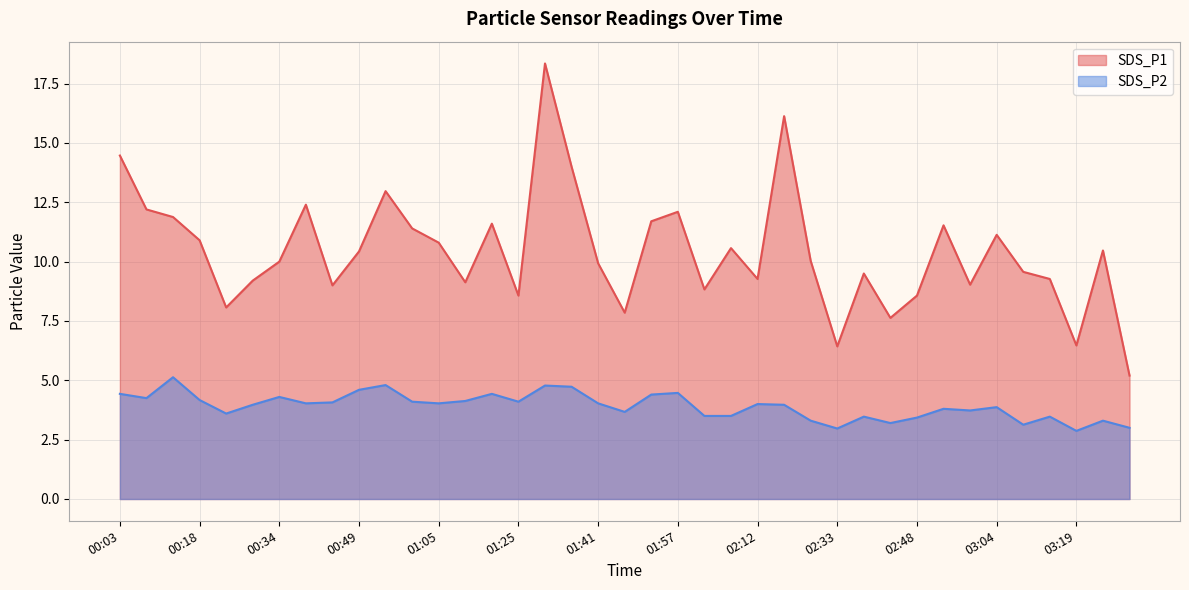

What is the label of the 29th point from the right?

00:54